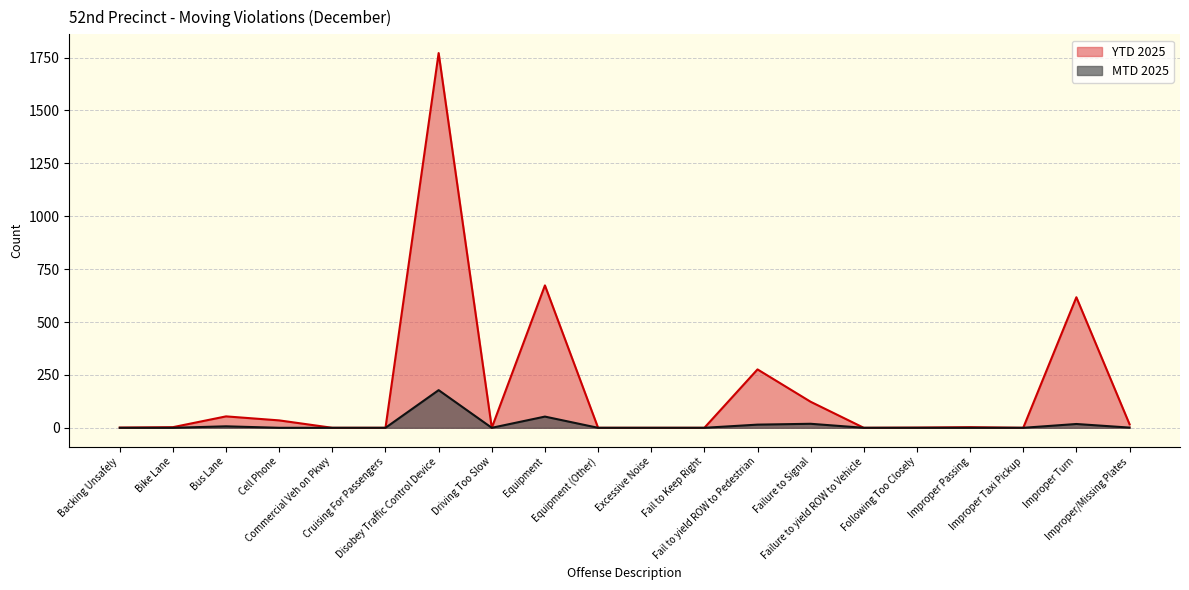

In MTD 2025, how many points are lower than both neighbors (excluding endpoints)?

1